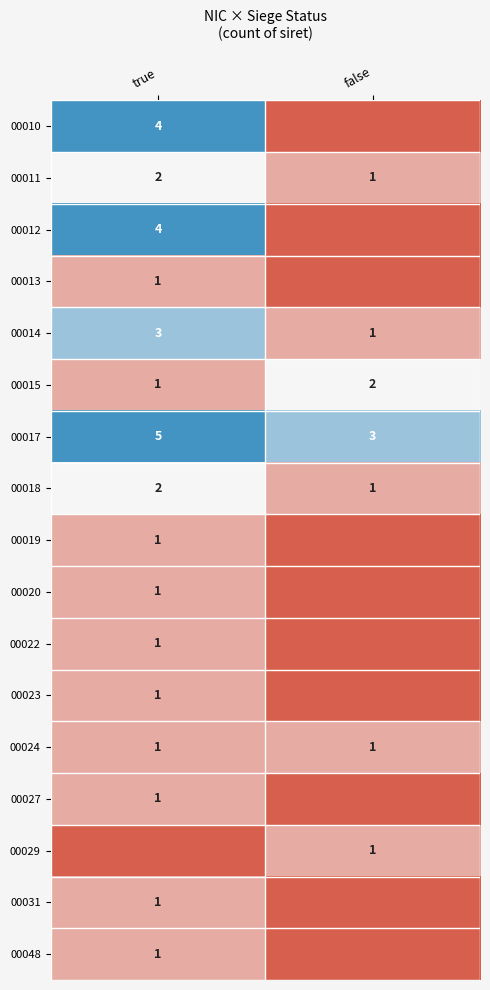

How many categories are shown in the chart?

2